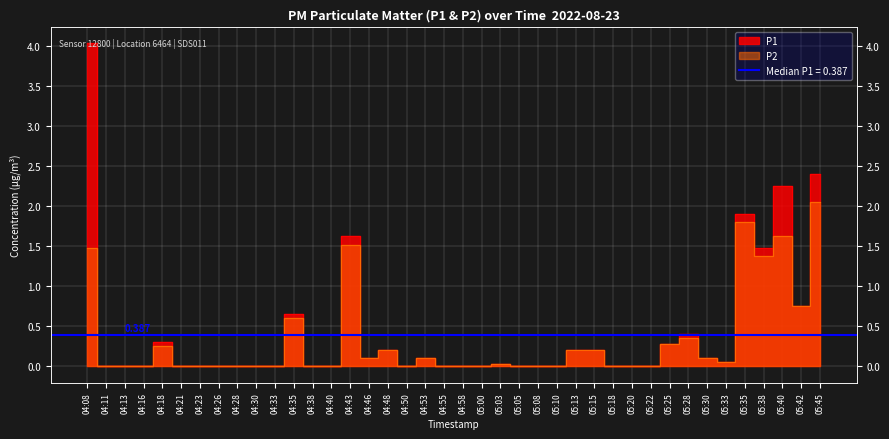

True or false: P2 and P1 cross at least once.

False